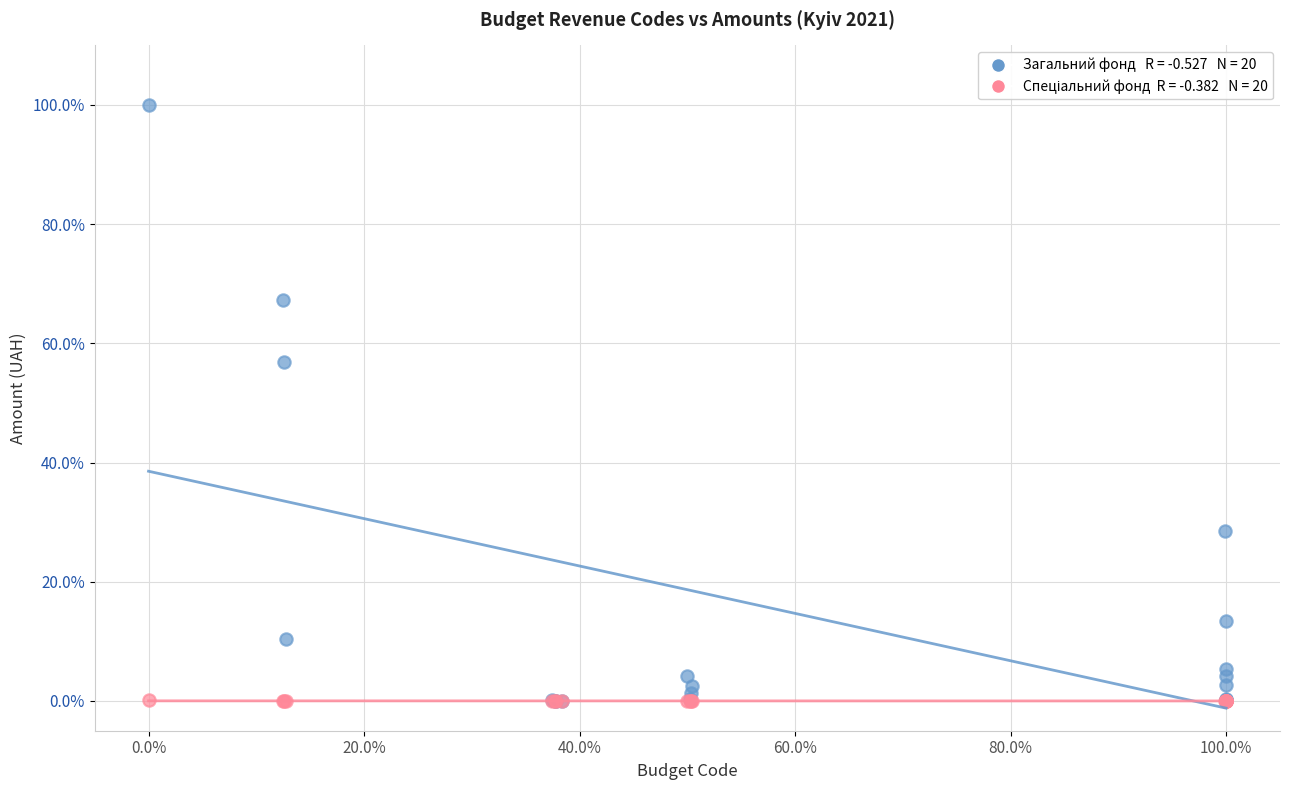

Across all series, what Y value is closest to 50?

56.9